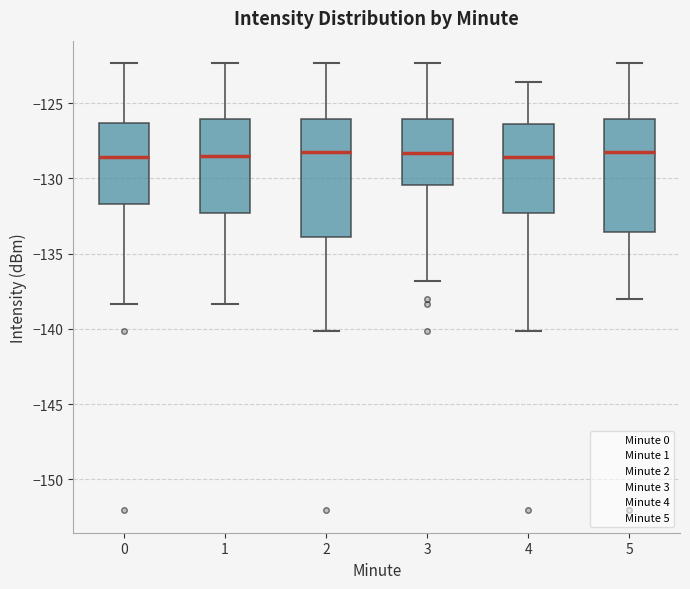

Where is the lower edge of the box at x = 3 on the y-axis? The values are not printed on the chart, so give them approximately, as read against the axis.

-130.5